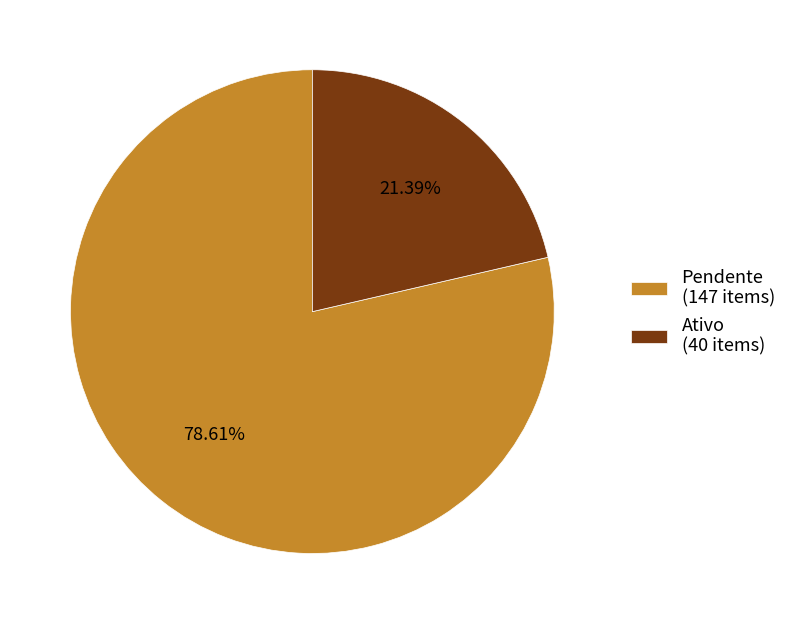

Which slice represents more than half of the pie?

Pendente